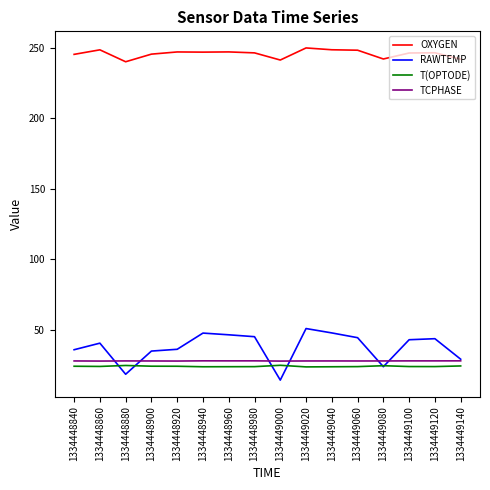

The OXYGEN series shows 389.2 at 1334449000. True or false?

False